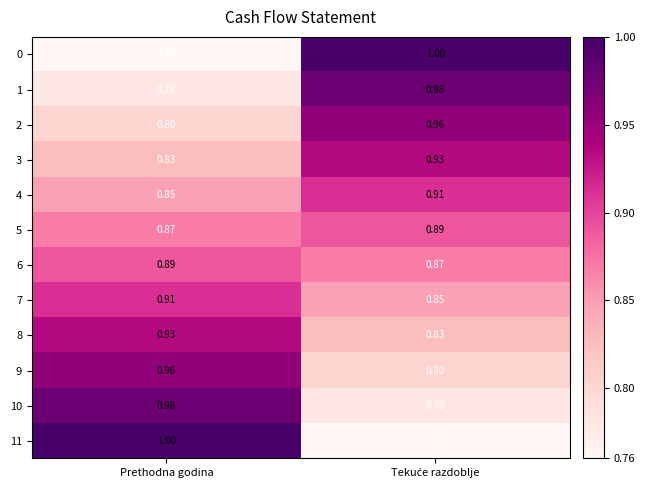

How many distinct data groups are displayed?

12